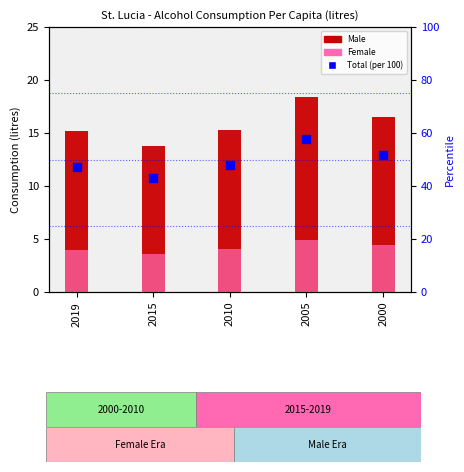

Which series reaches the maximum Y coordinate?

Total (scaled)